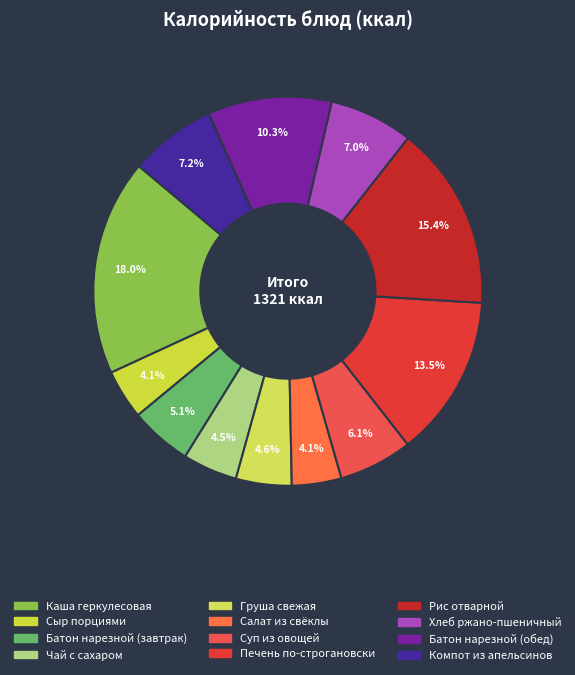

Which category has the biggest portion of the pie?

Каша геркулесовая